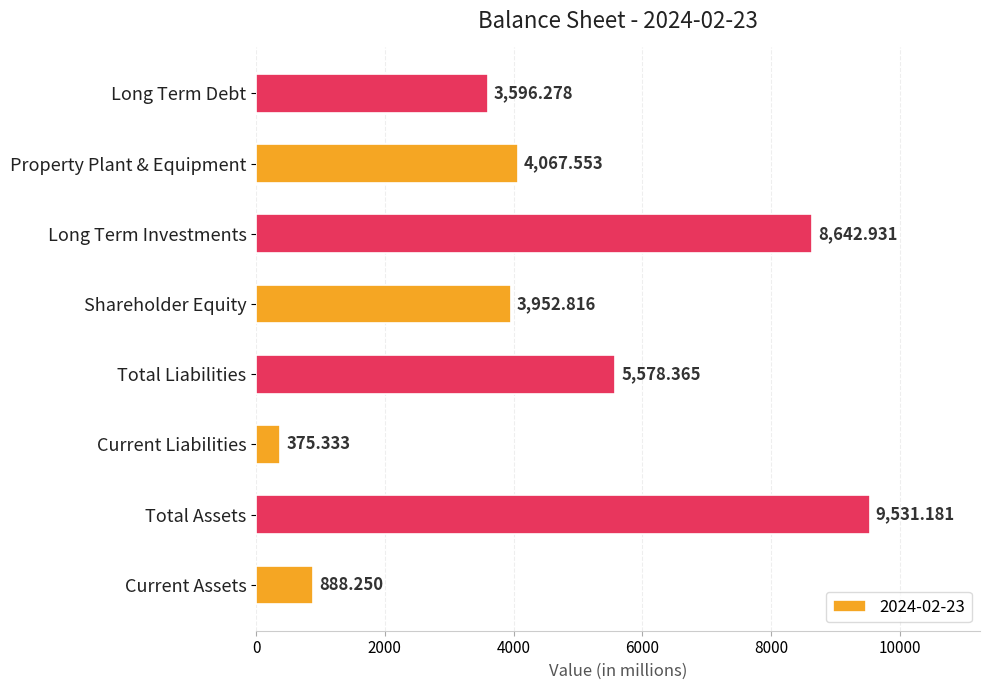

List the labels in order of value, smallest first.

Current Liabilities, Current Assets, Long Term Debt, Shareholder Equity, Property Plant & Equipment, Total Liabilities, Long Term Investments, Total Assets